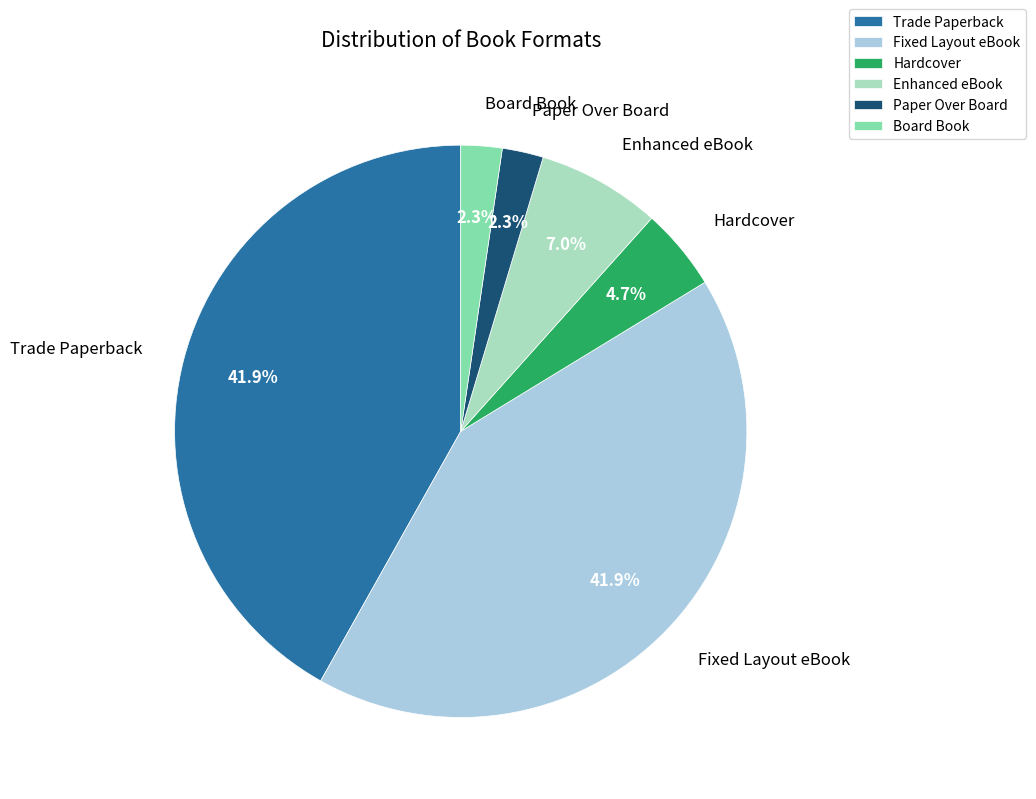

Does Trade Paperback account for over 50% of the chart?

No